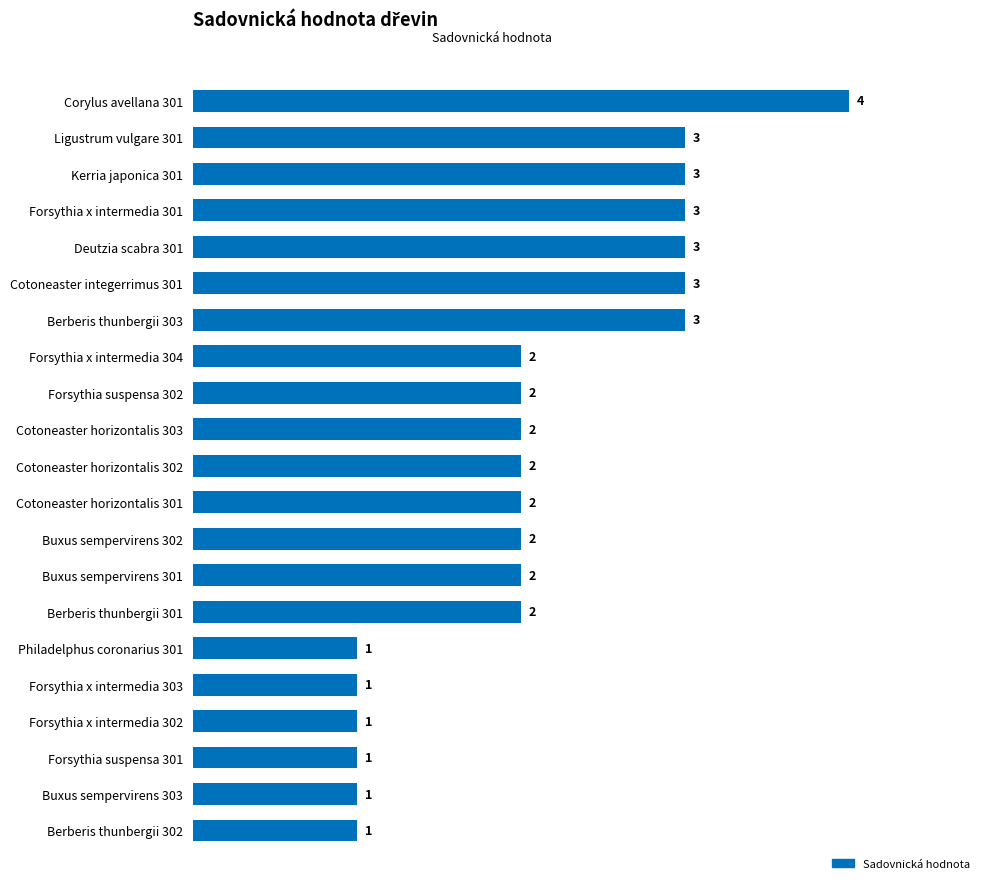

Reading top to bottom, list all the values displayed in this chart.

Corylus avellana 301=4	Ligustrum vulgare 301=3	Kerria japonica 301=3	Forsythia x intermedia 301=3	Deutzia scabra 301=3	Cotoneaster integerrimus 301=3	Berberis thunbergii 303=3	Forsythia x intermedia 304=2	Forsythia suspensa 302=2	Cotoneaster horizontalis 303=2	Cotoneaster horizontalis 302=2	Cotoneaster horizontalis 301=2	Buxus sempervirens 302=2	Buxus sempervirens 301=2	Berberis thunbergii 301=2	Philadelphus coronarius 301=1	Forsythia x intermedia 303=1	Forsythia x intermedia 302=1	Forsythia suspensa 301=1	Buxus sempervirens 303=1	Berberis thunbergii 302=1